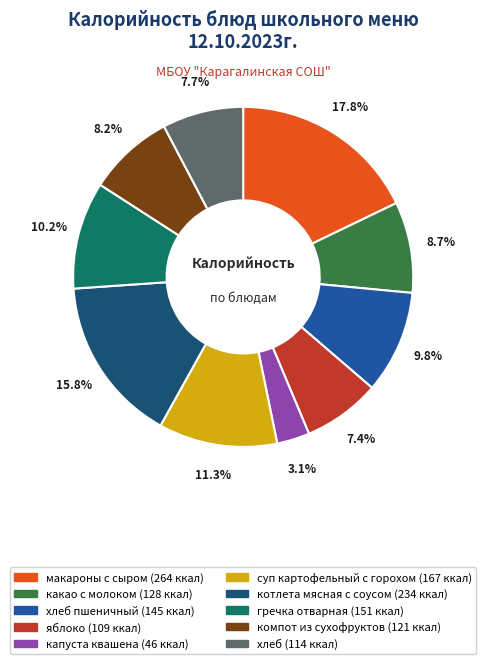

To the nearest percent, what is the difference between the largest and smallest slice percentages?

15%